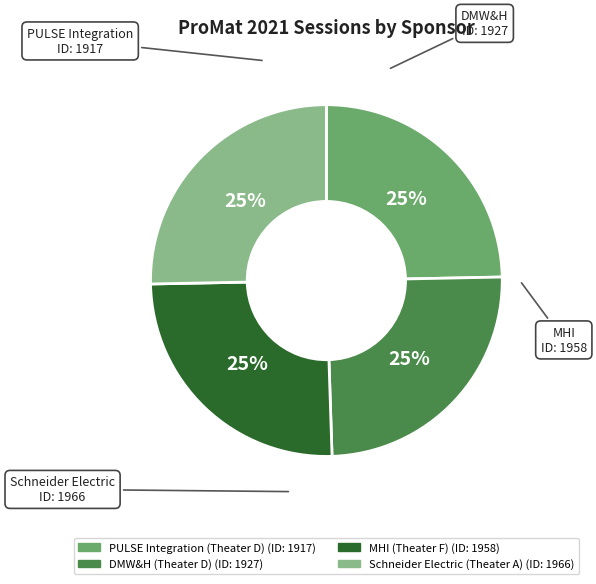

What percentage is the DMW&H (Theater D) slice, to the nearest percent?

25%